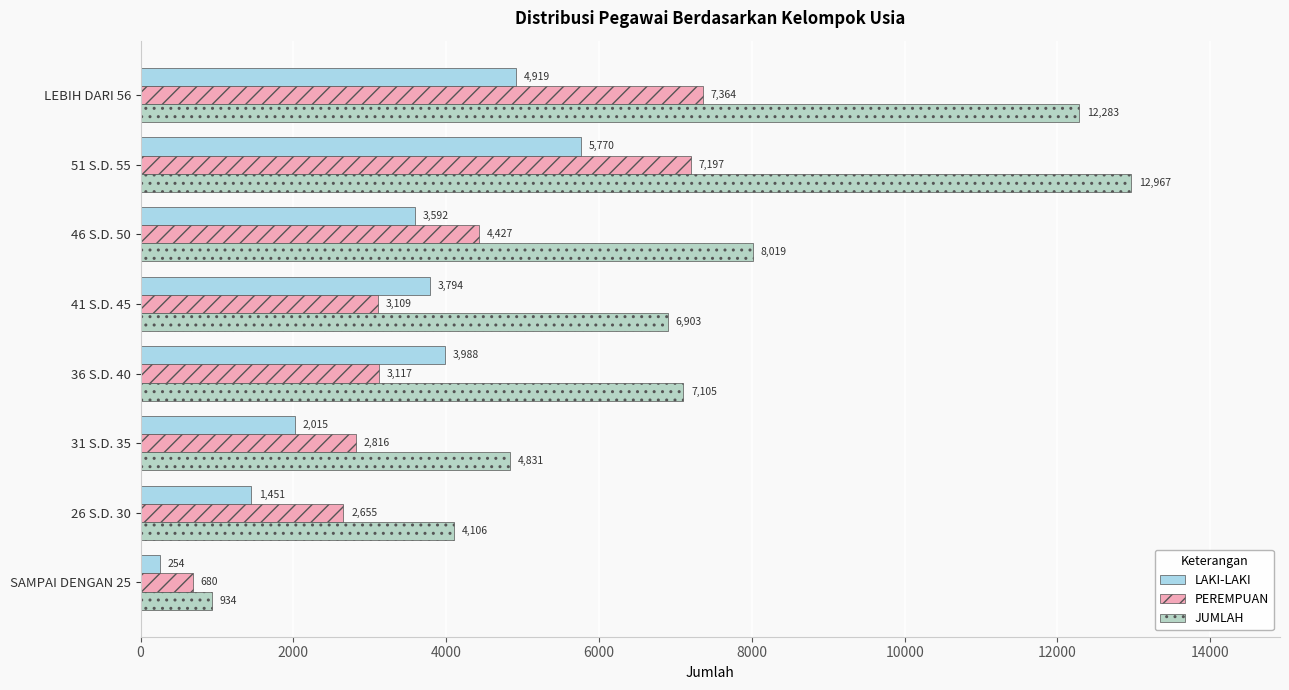

How many values in the JUMLAH series are below 7105?

4